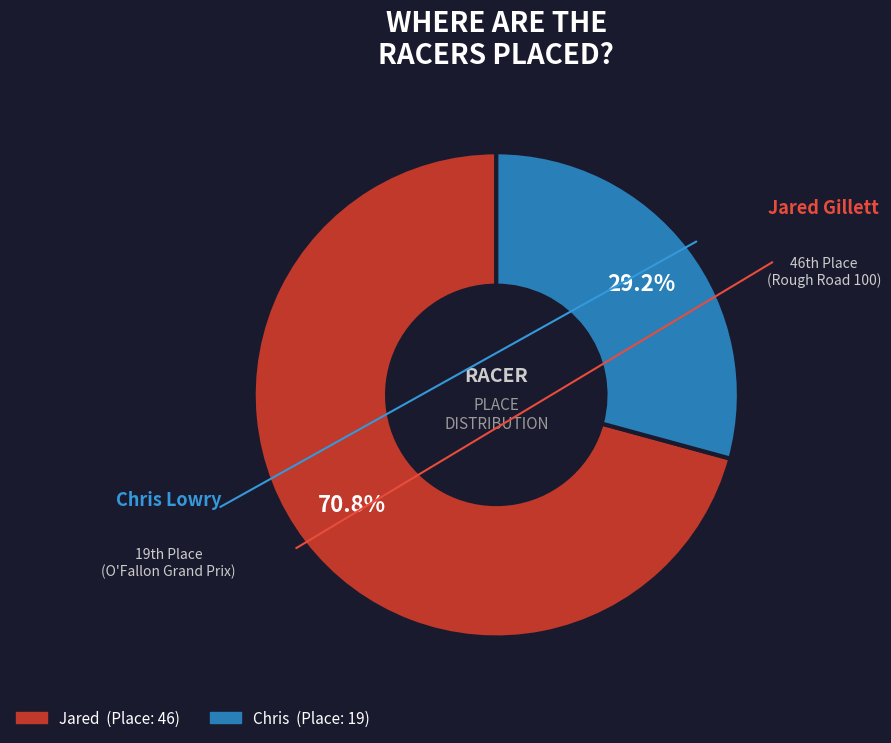

Is it true that Chris is 29% of the pie?

True